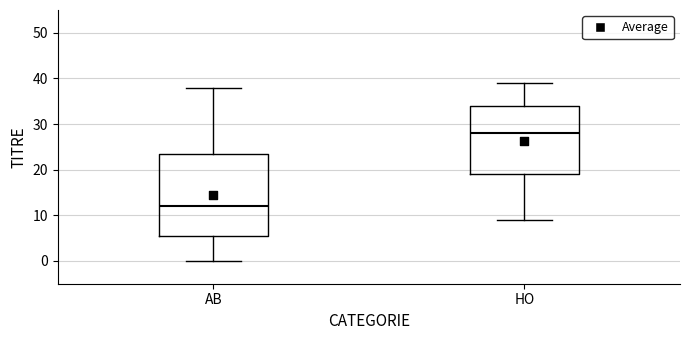

Reading left to right, transcribe this box plot: for each box, give where its median line is, the range the box spans, and where its two whiskers end, as read against the y-axis. The values are not printed on the chart, so give them approximately, as read against the axis.

AB: median 12, box 6 to 24, whiskers 0 to 38
HO: median 28, box 19 to 34, whiskers 9 to 39